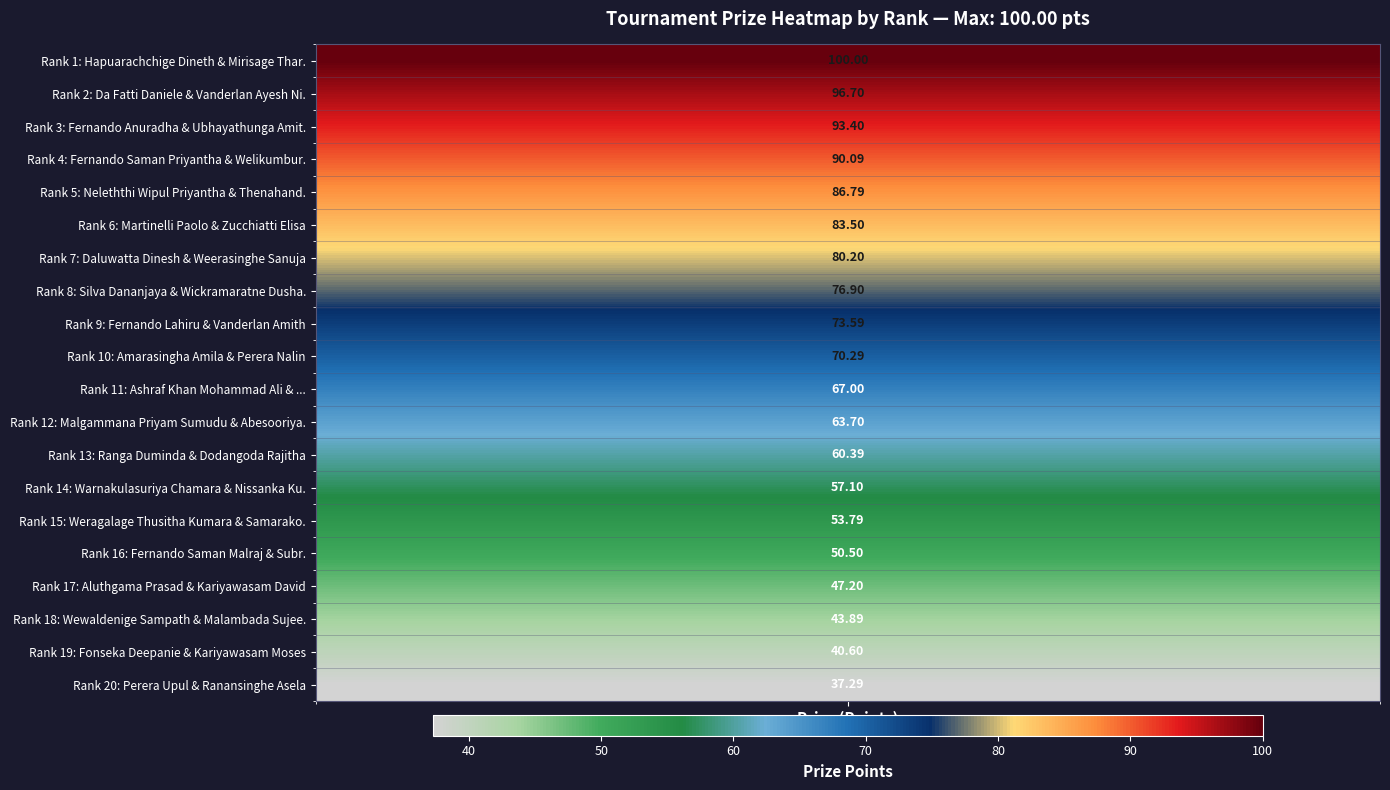

What is the sum of all values?

1372.9